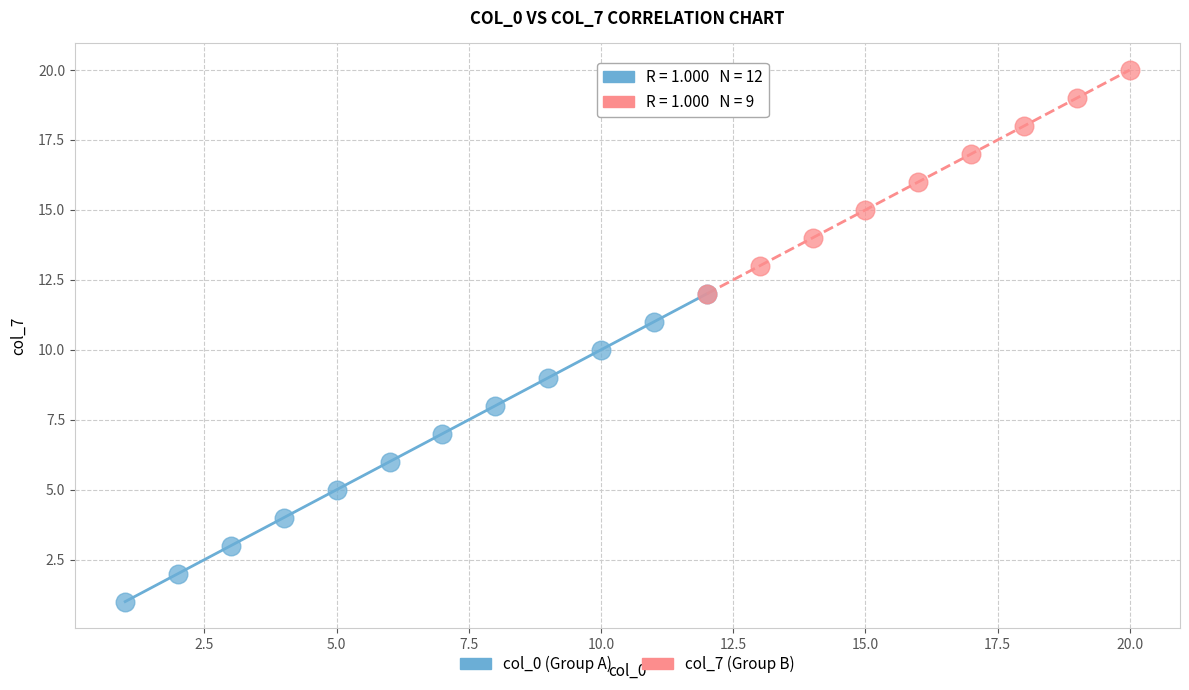

Which series contains the highest Y value?

col_7 (Group B)